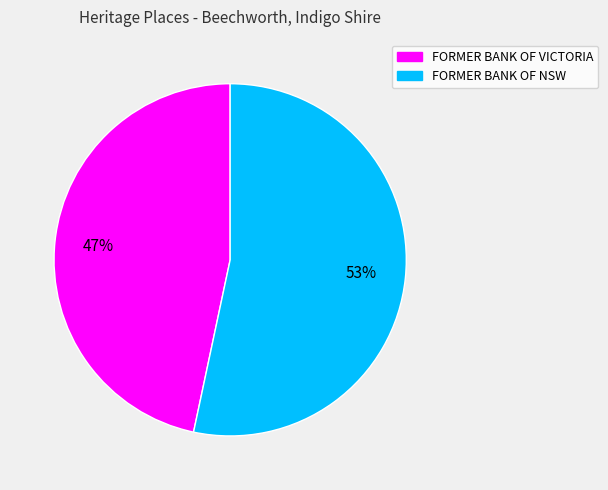

Do FORMER BANK OF NSW and FORMER BANK OF VICTORIA together represent more than half of the pie?

Yes